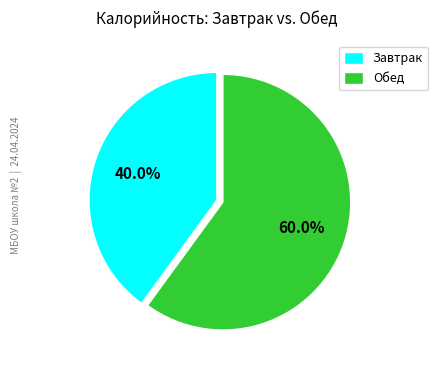

Rank the categories by value from highest to lowest.

Обед, Завтрак